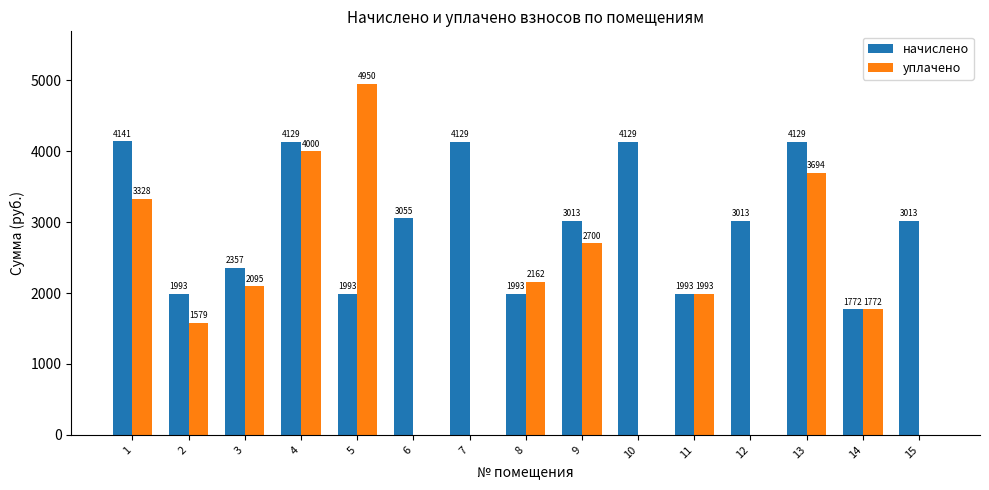

Read the уплачено value at 8.

2162.3